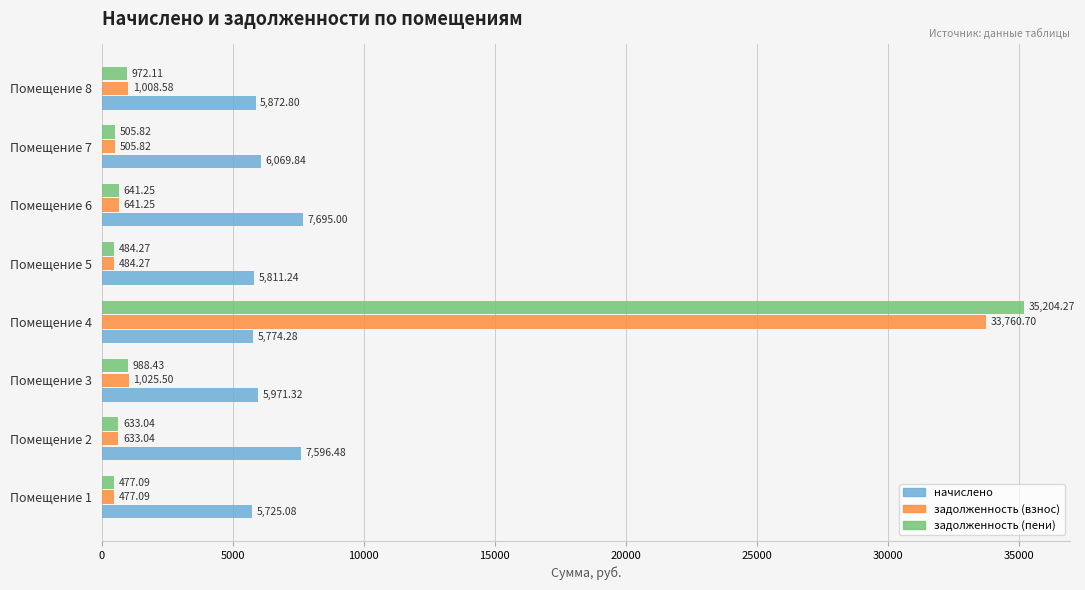

What is the difference between the maximum and minimum values in the начислено series?

1969.9